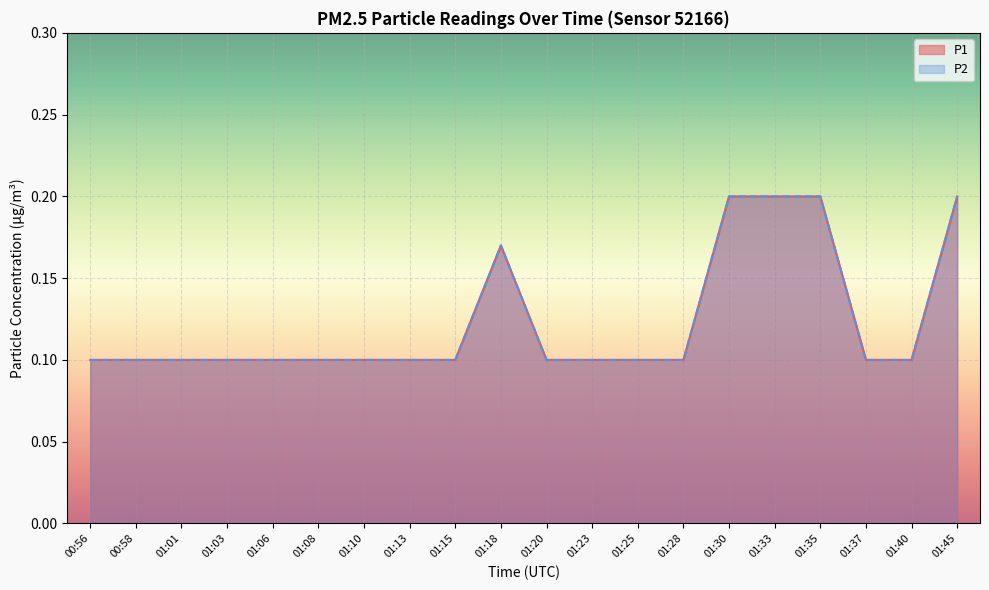

What are all the series names shown in the legend?

P1, P2